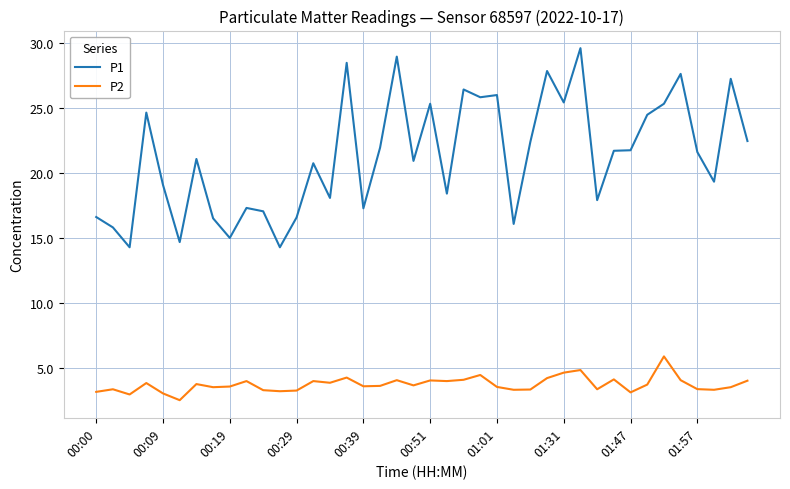

What is the difference between the second highest and minimum values in the P2 series?

2.3